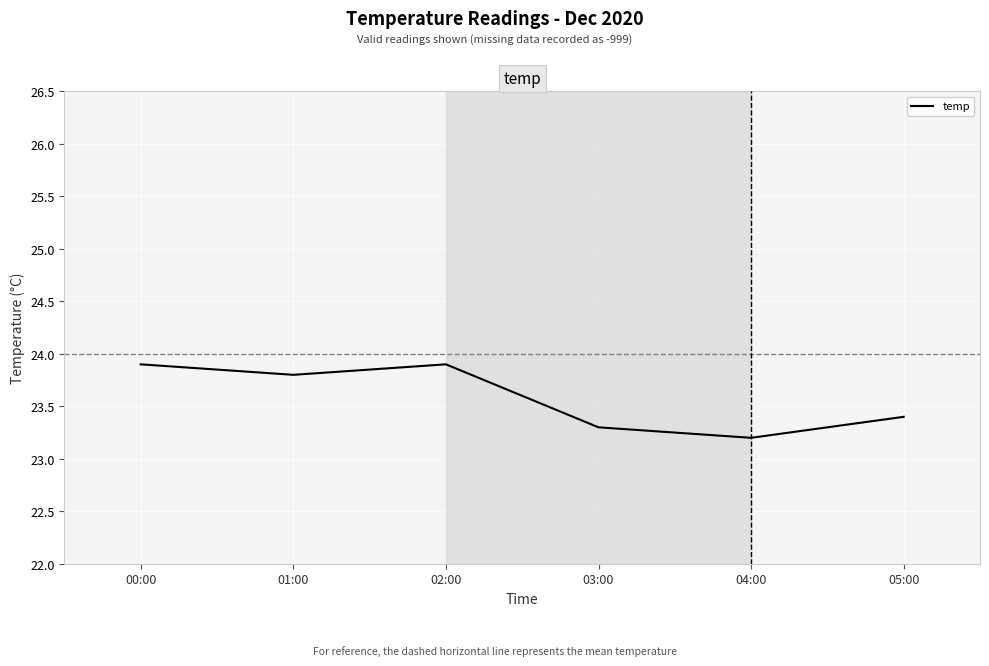

How many values are between 23 and 24?

6